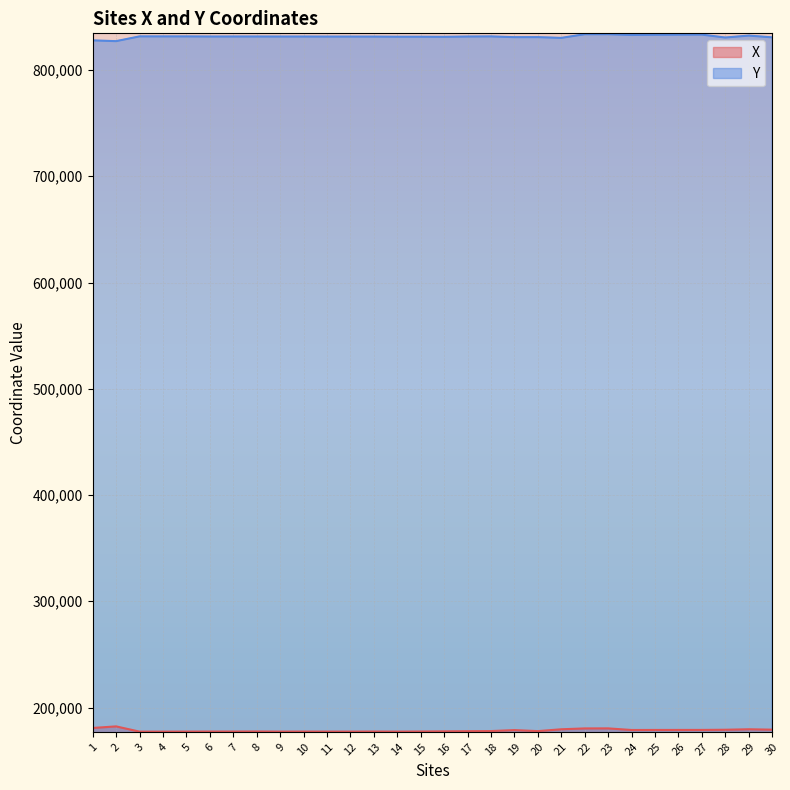

The X series shows 177608.5 at 16. True or false?

True